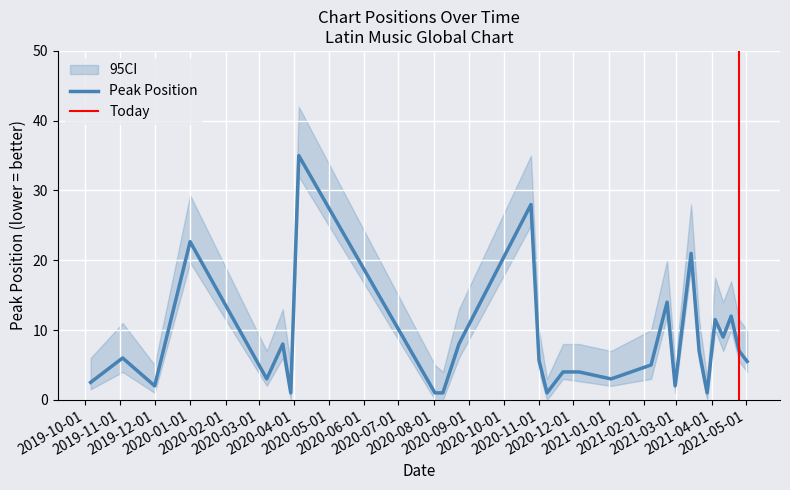

Between 0 and 6, which series saw the biggest shift?

95CI_upper